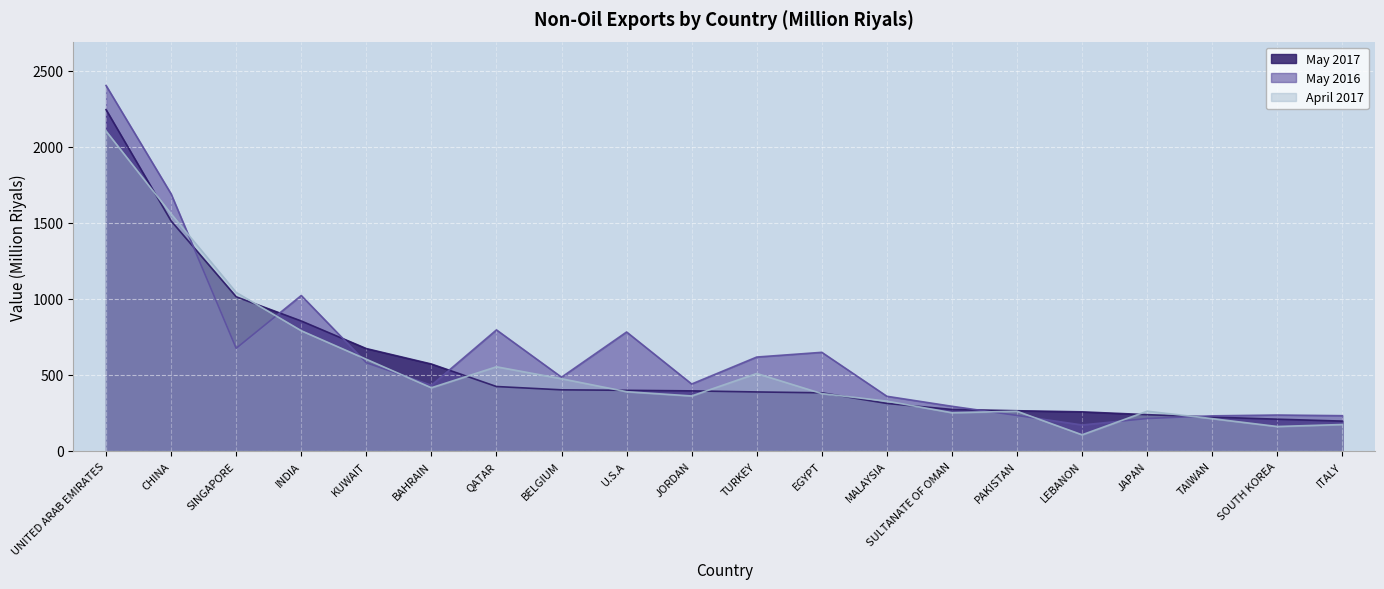

What is the label of the 17th point from the right?

INDIA